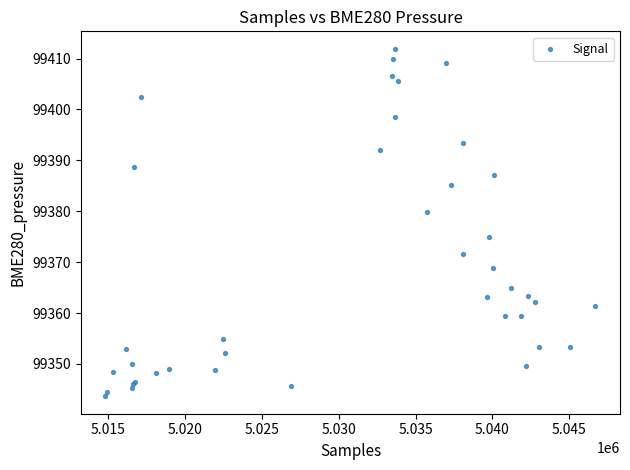

What Y value in the scatter plot is closest to 99377?

99375.0